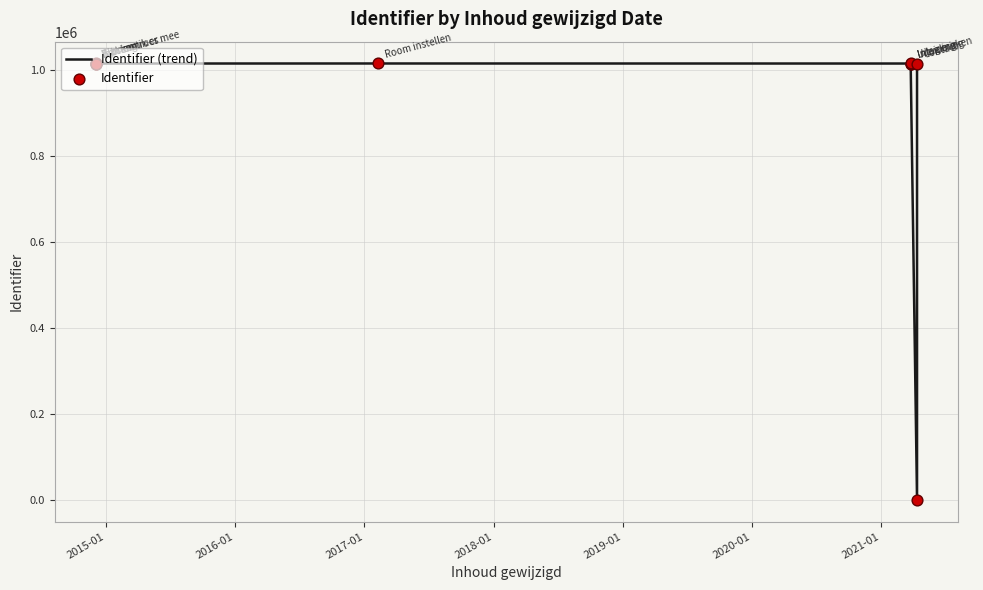

Which series has the widest spread of Y values?

Identifier (trend)